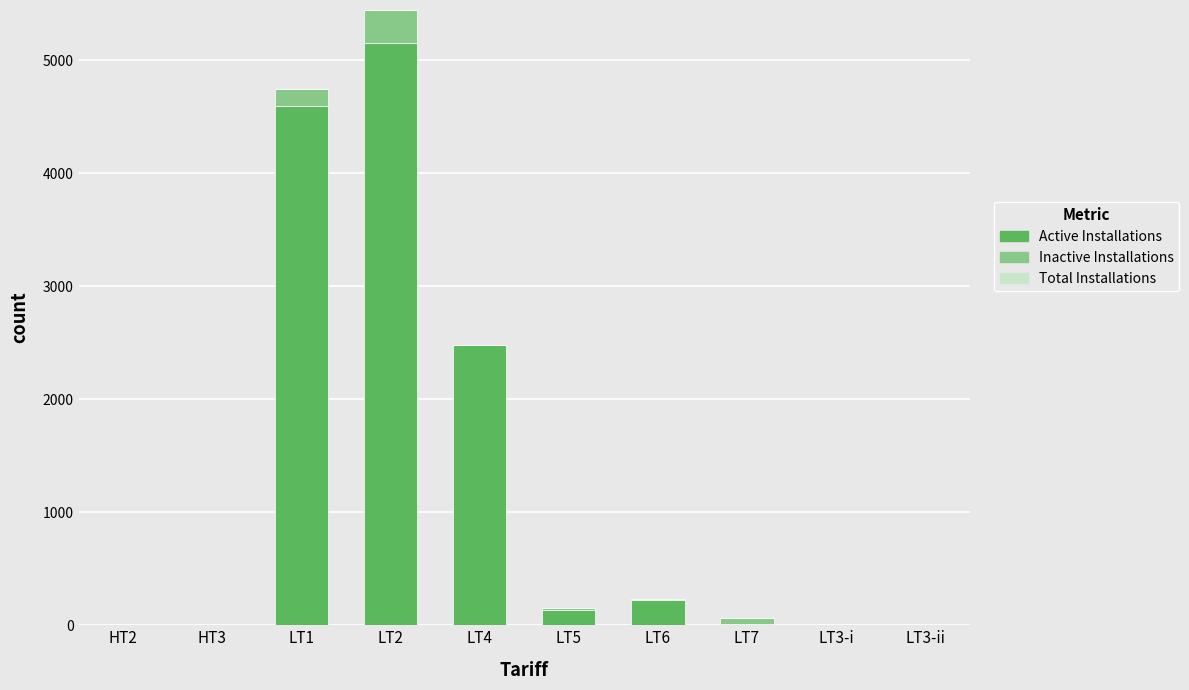

At which label does Active Installations reach its peak?

LT2